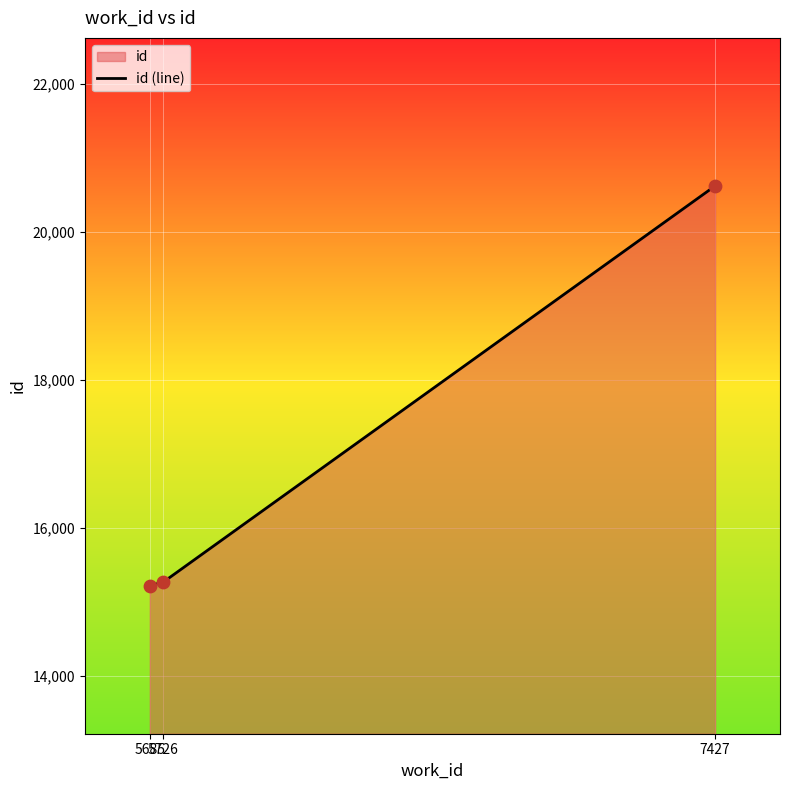

What is the ratio of the value at 5685 to the value at 5726?

1.0